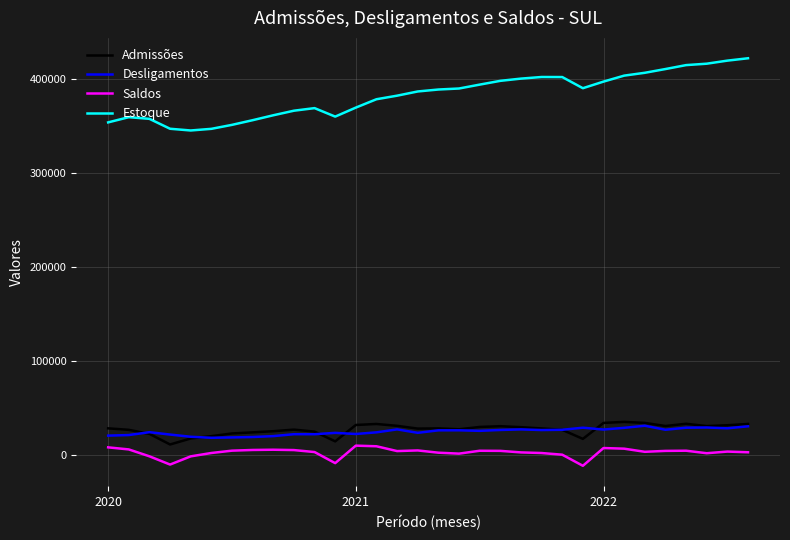

Which series has the widest spread of values?

Estoque